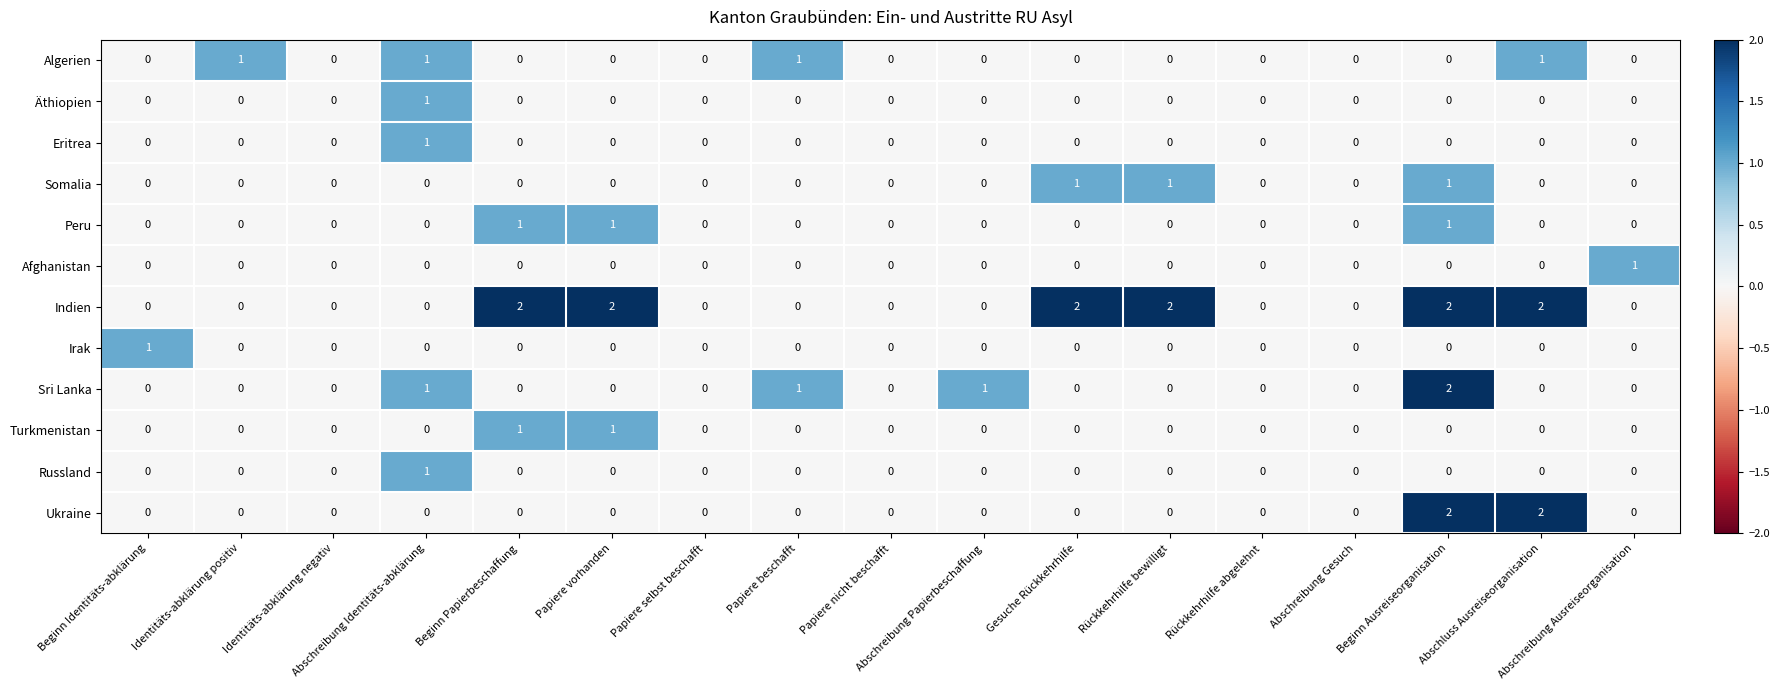

The Peru series shows 0 at Papiere beschafft. True or false?

True